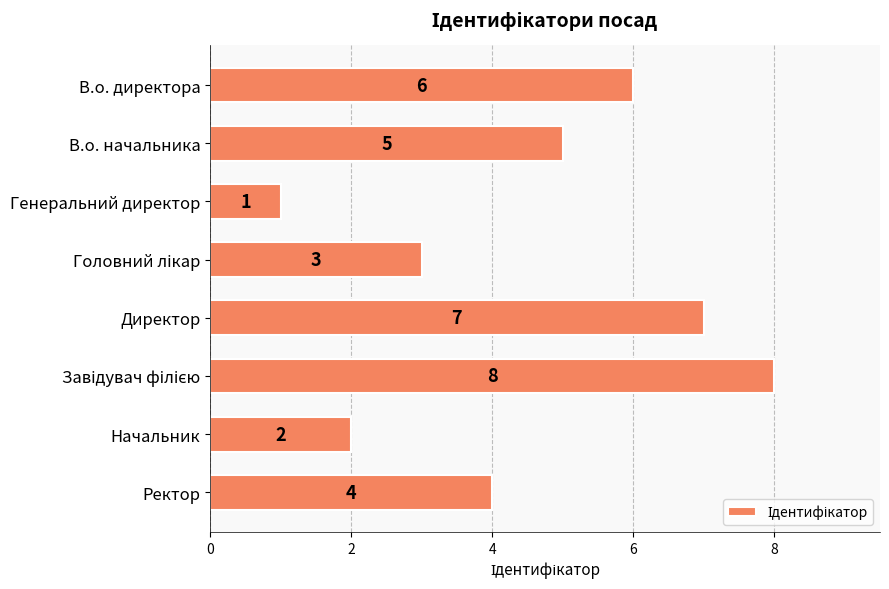

Reading bottom to top, what are all the values shown in this chart?

4	2	8	7	3	1	5	6